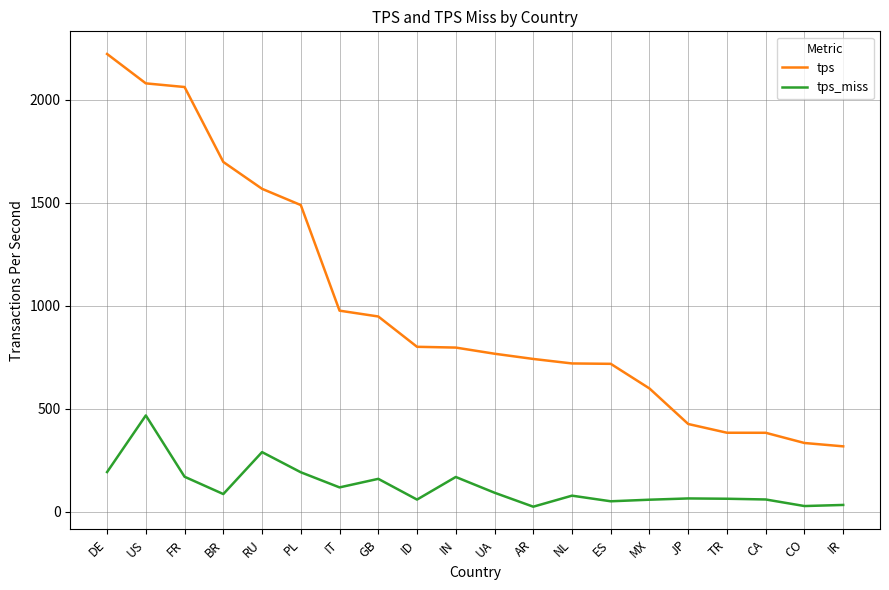

Is the value of tps_miss at IR greater than the value of tps at PL?

No